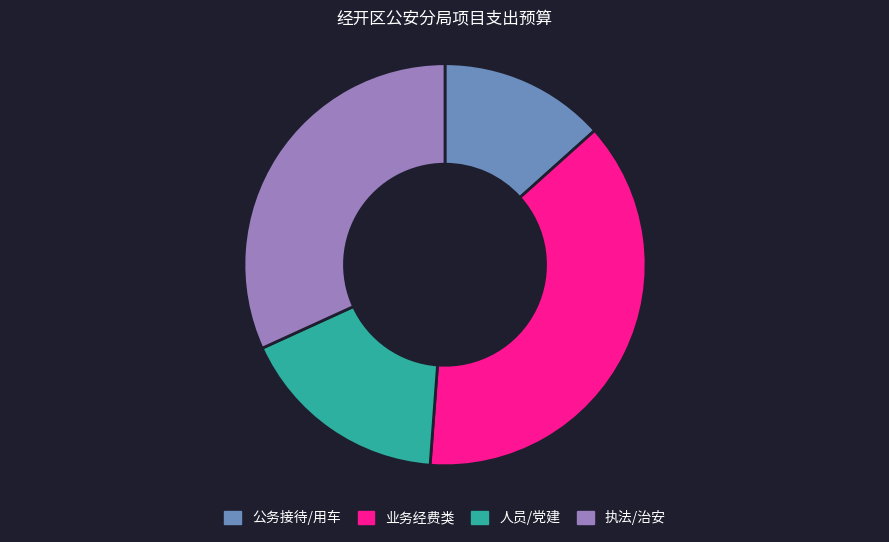

Between 执法/治安 and 人员/党建, which is larger?

执法/治安